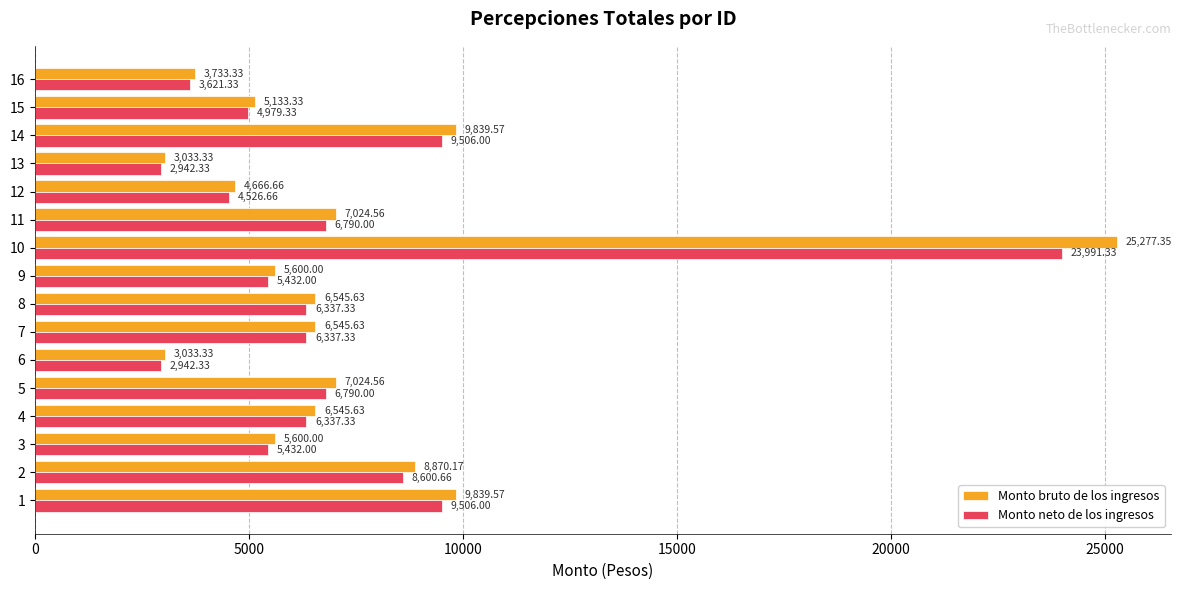

Which series has the widest spread of values?

Monto bruto de los ingresos